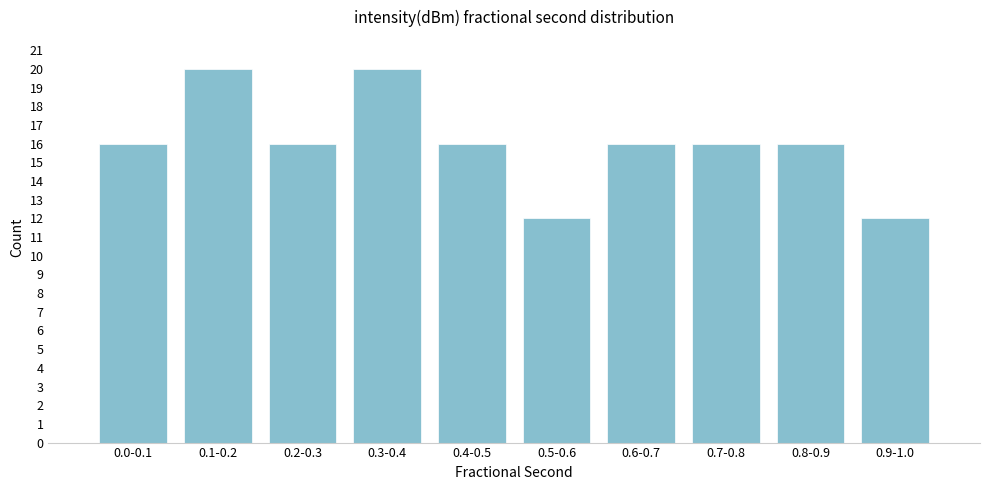

Reading right to left, extract all data points from this chart.

12	16	16	16	12	16	20	16	20	16